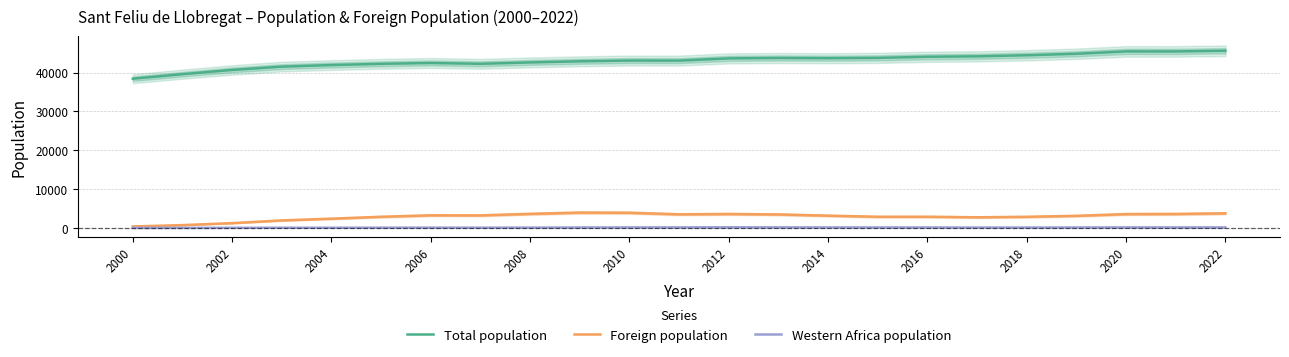

True or false: Foreign population and Total population intersect in this chart.

False